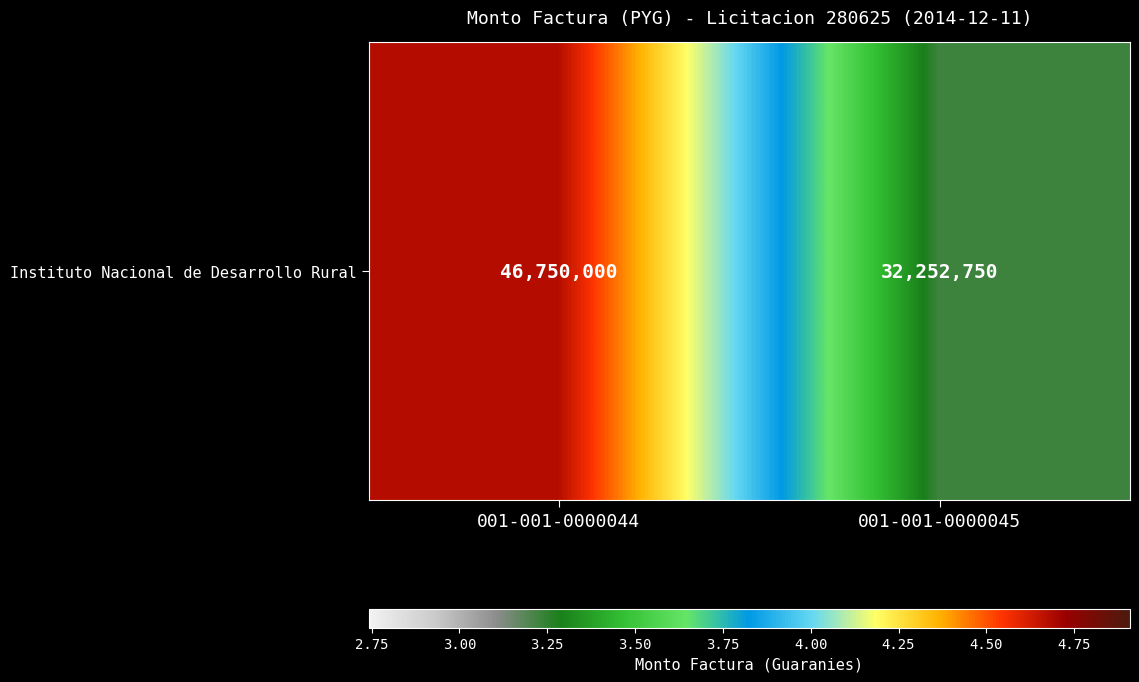

Where is the data nearest to the value 39501375?

001-001-0000044